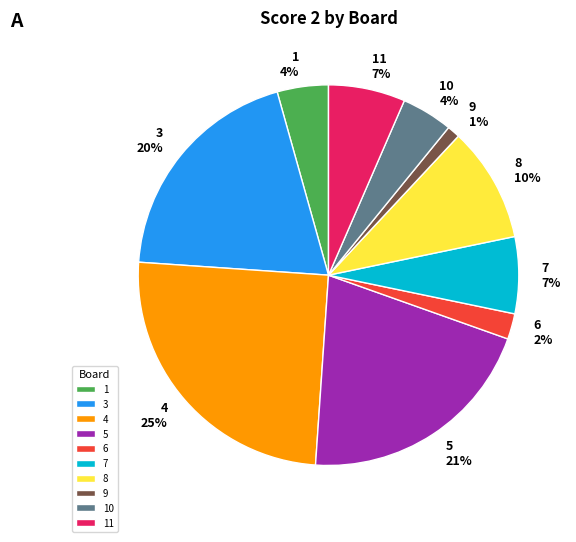

What percentage is the 1 slice, to the nearest percent?

4%